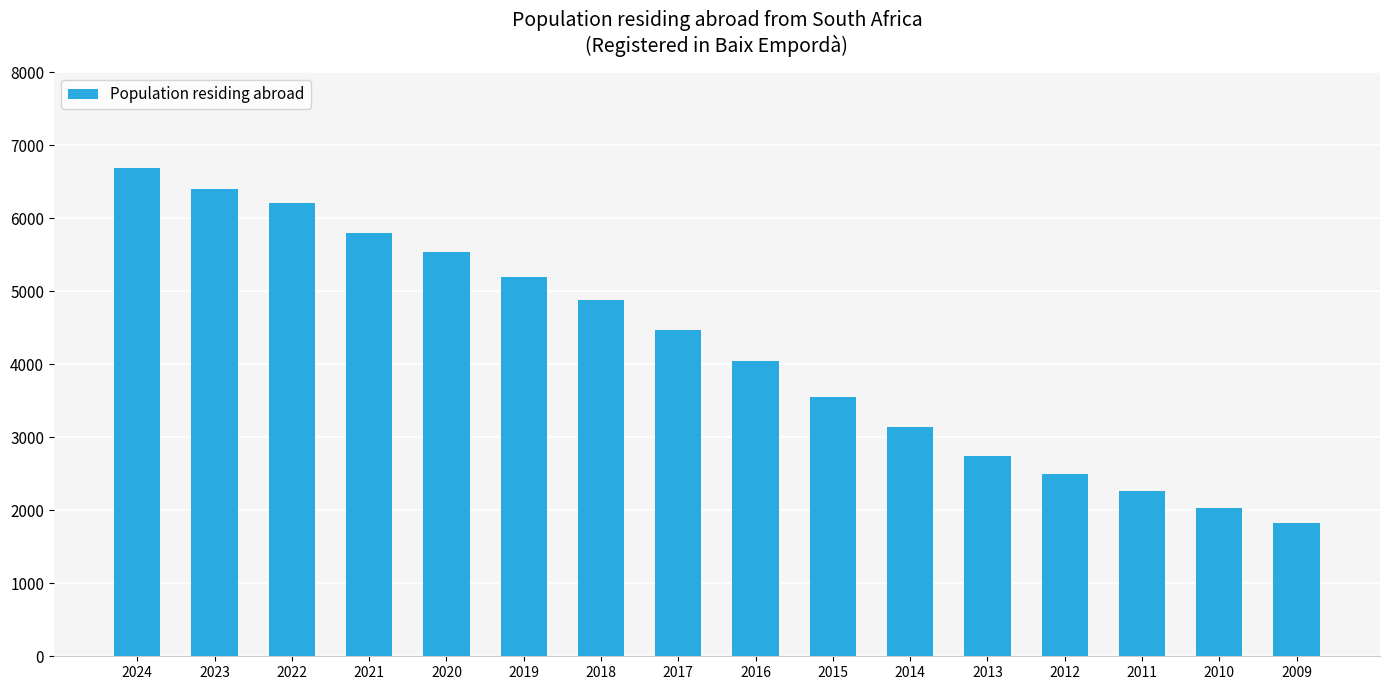

At which label does the data first exceed 4475?

2024